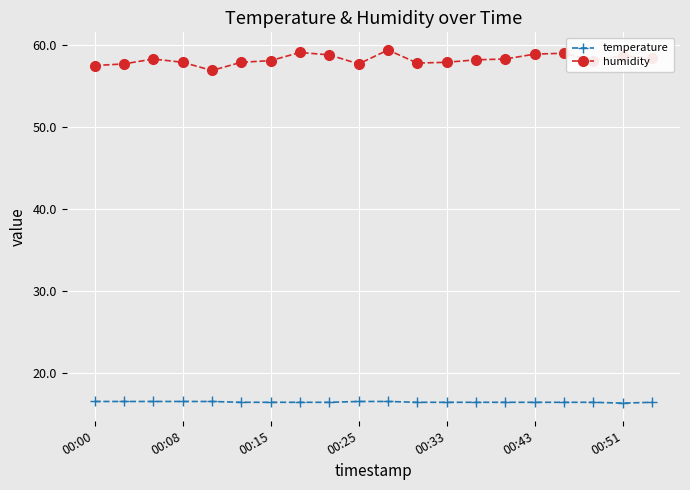

What is the value of the humidity point at the 9th from the left?

58.8